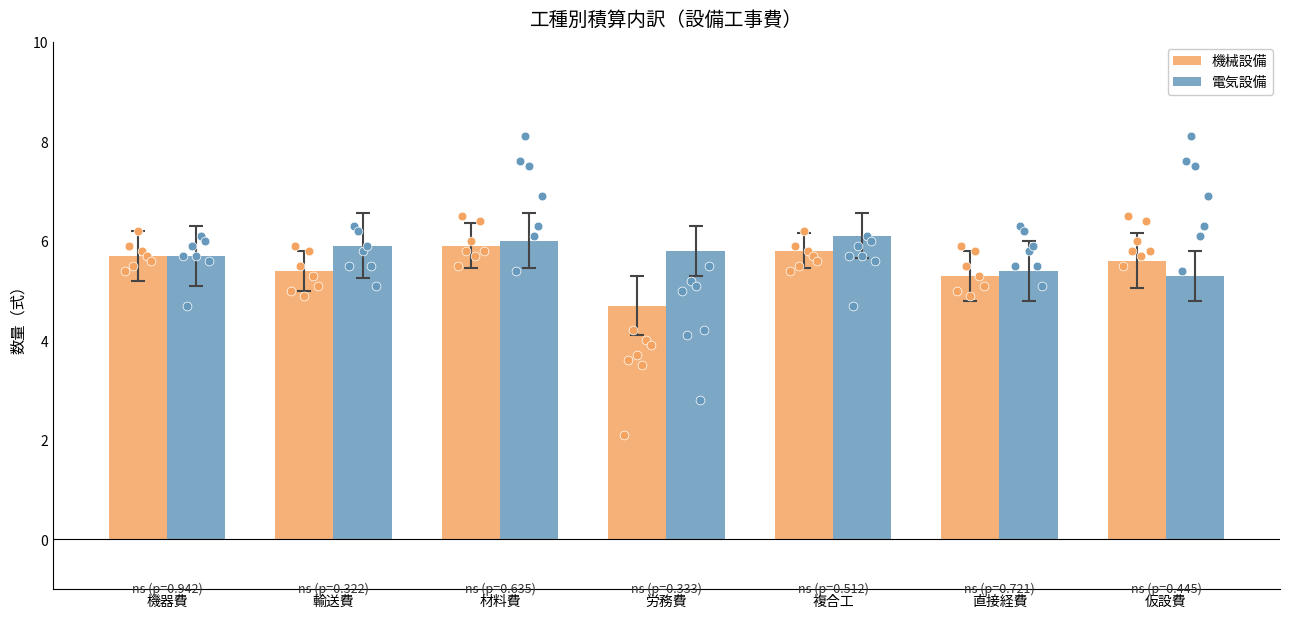

What is the total value across all series at 仮設費?

10.9